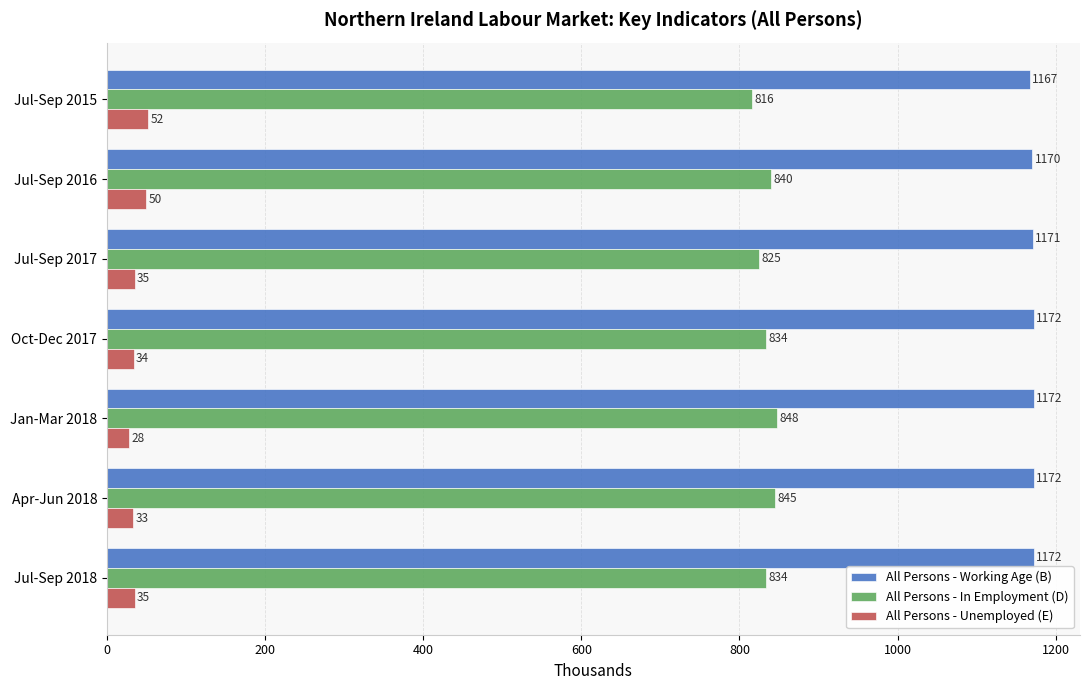

True or false: All Persons - Working Age (B) has a value of 1167 at Jul-Sep 2015.

True